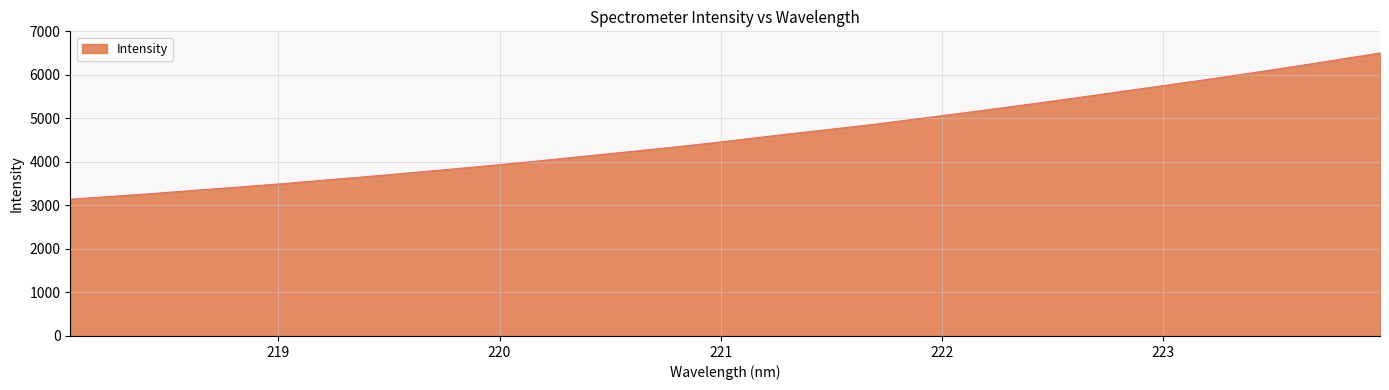

What is the greatest value displayed?

6502.4